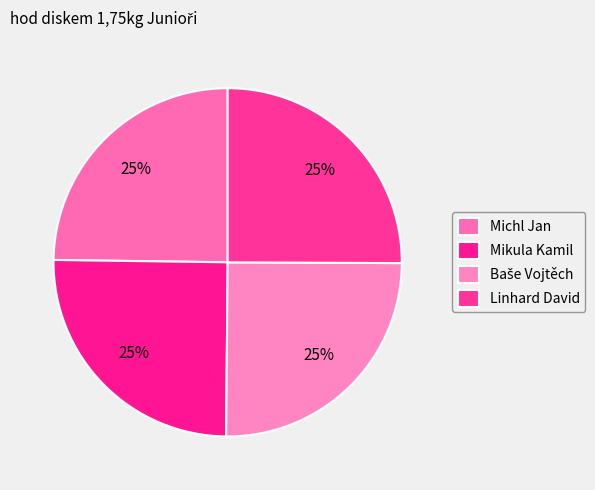

What percentage is NOT represented by Mikula Kamil?

74.9%